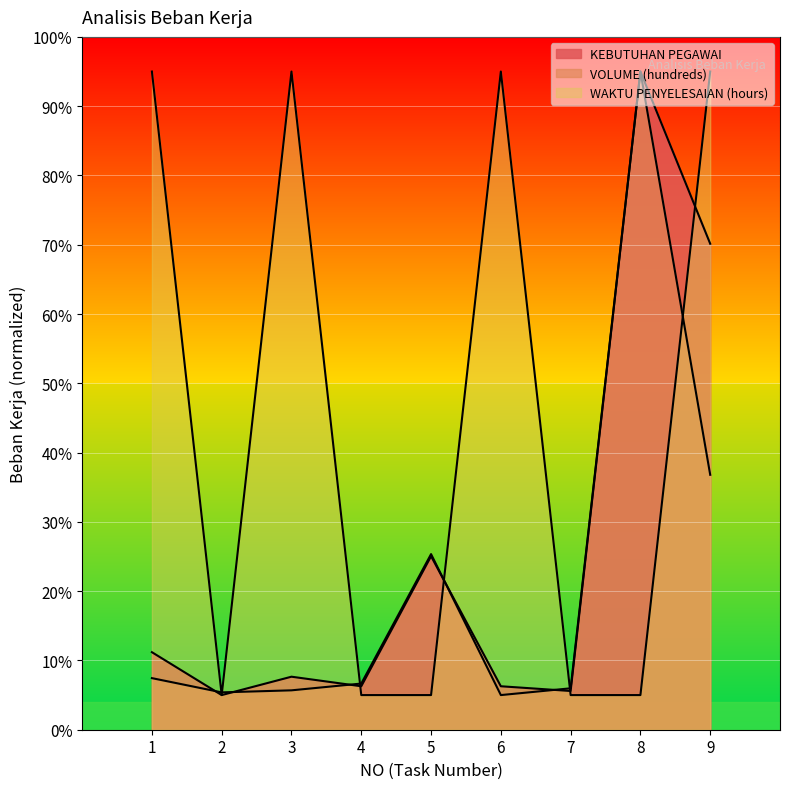

The value of KEBUTUHAN PEGAWAI at 9 is 0.7. True or false?

True